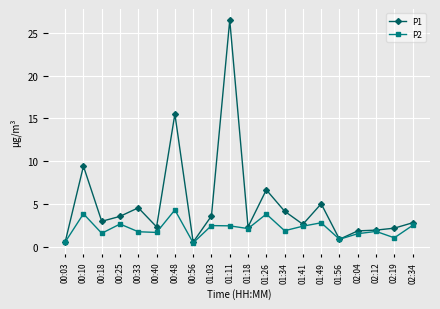

What is the lowest value of the P2 series?

0.4